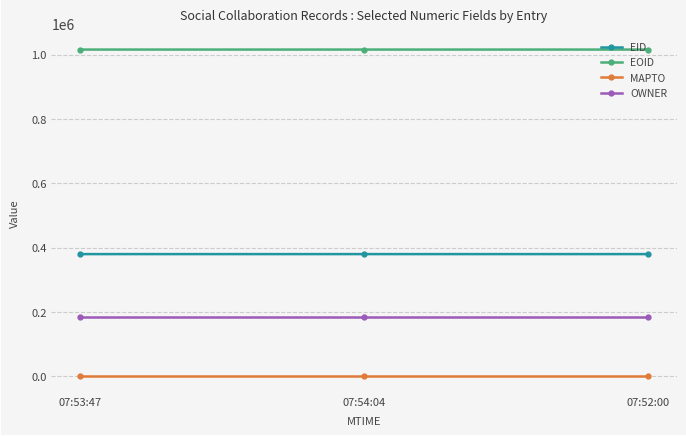

Does the chart display data point markers on the line(s)?

Yes